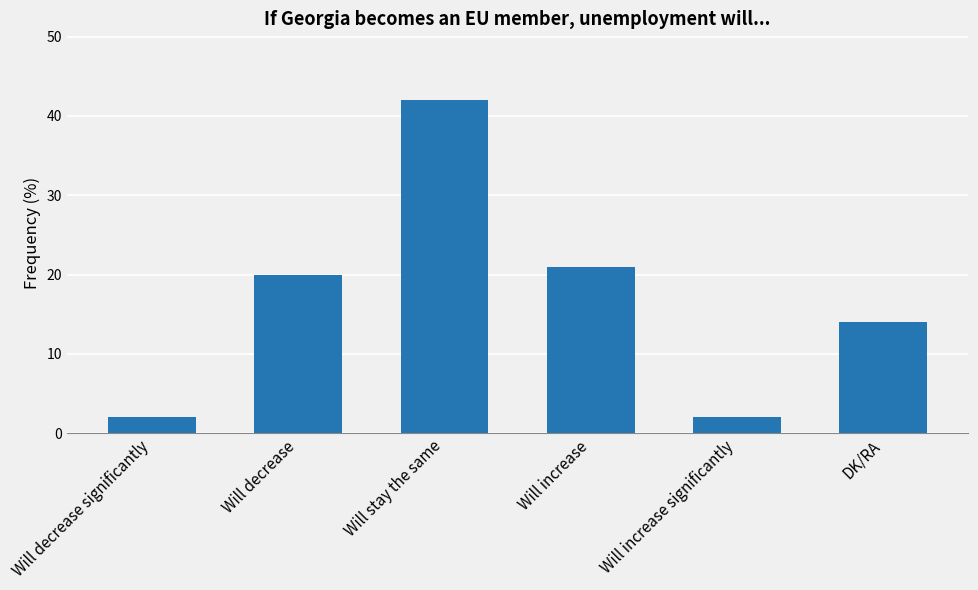

Is it true that the value at DK/RA is 7?

False